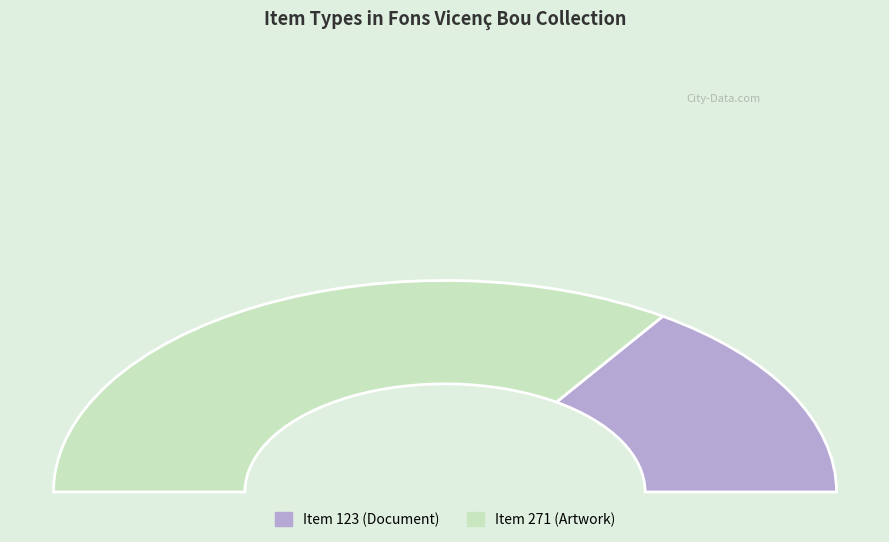

Is there any slice that represents more than half of the pie?

Yes